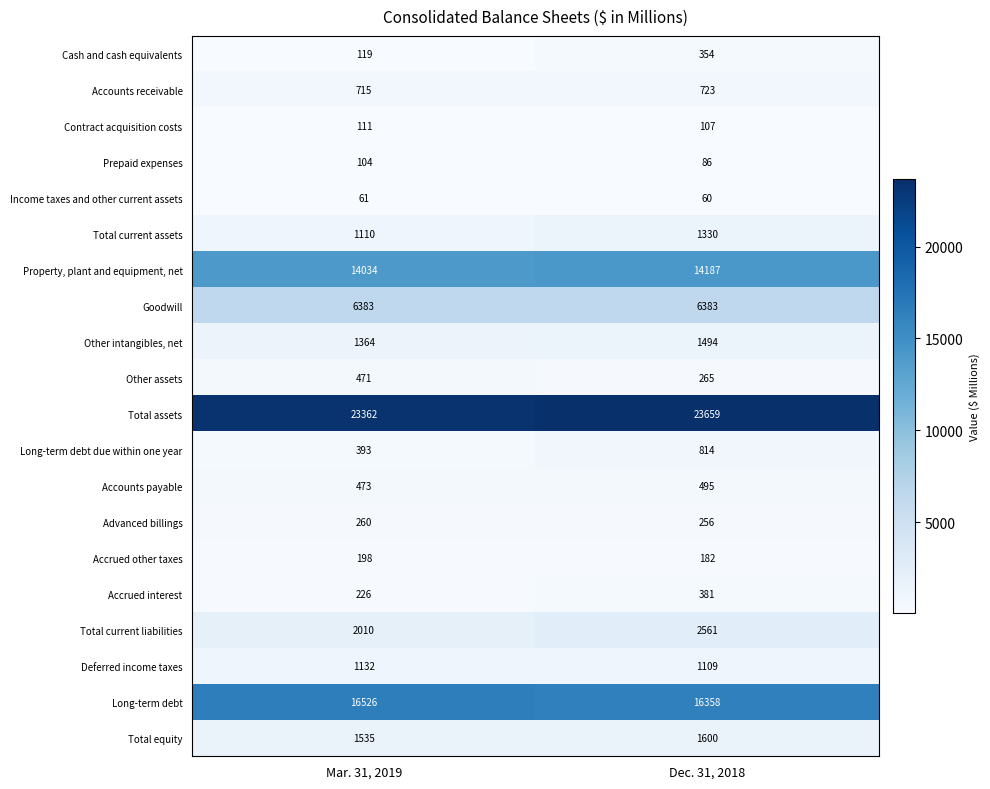

Read the Total equity value at Mar. 31, 2019.

1535